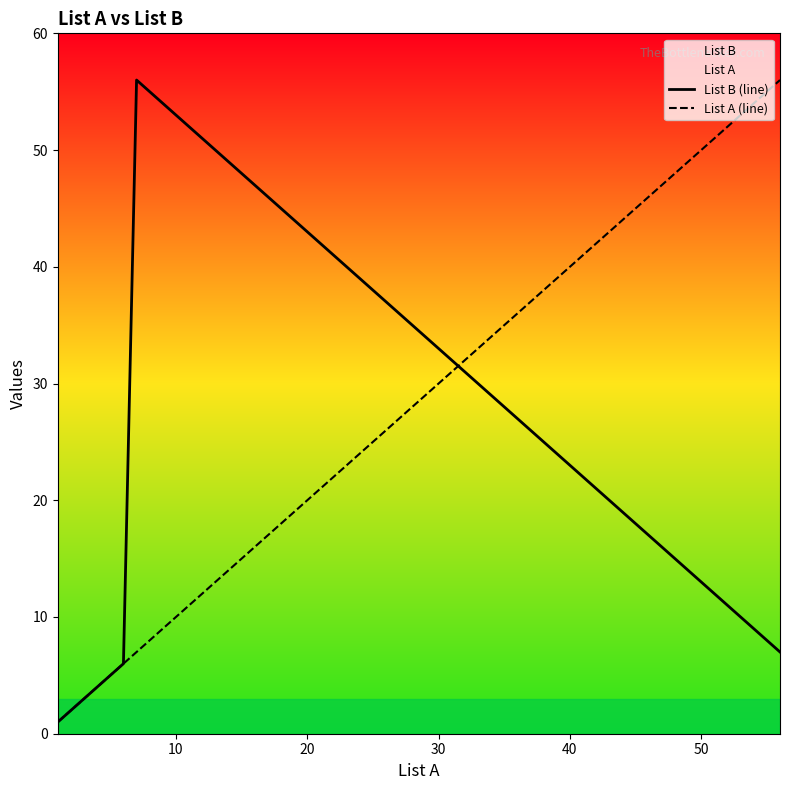

What is the maximum value for List A (line)?

56